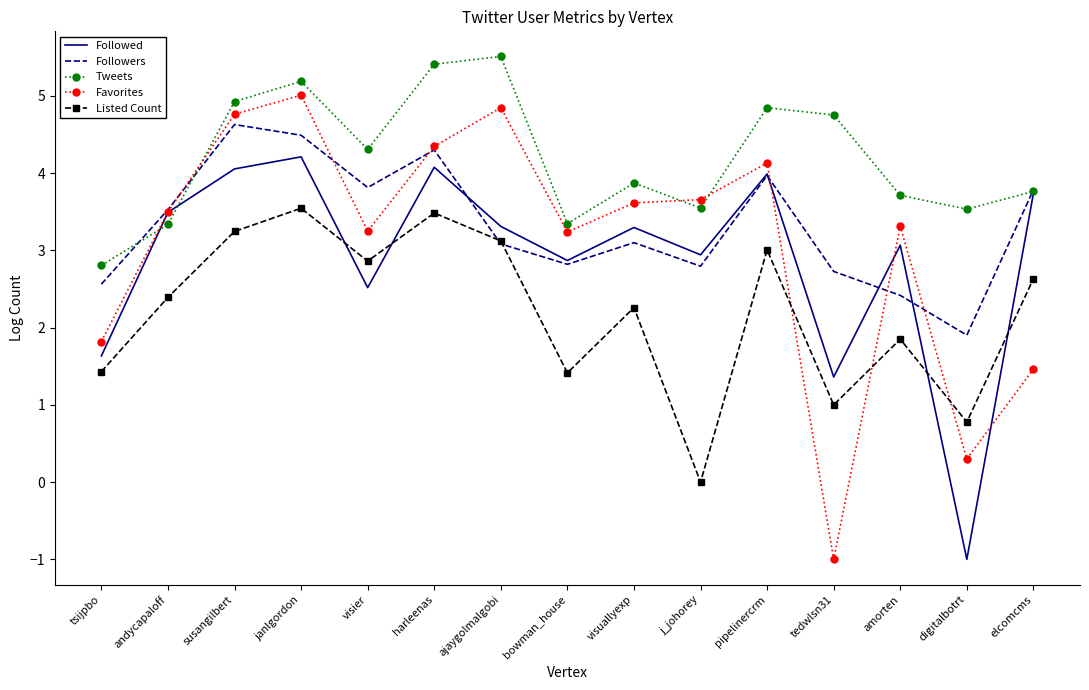

What is the spread (max minus min) of values at visuallyexp?

1.6